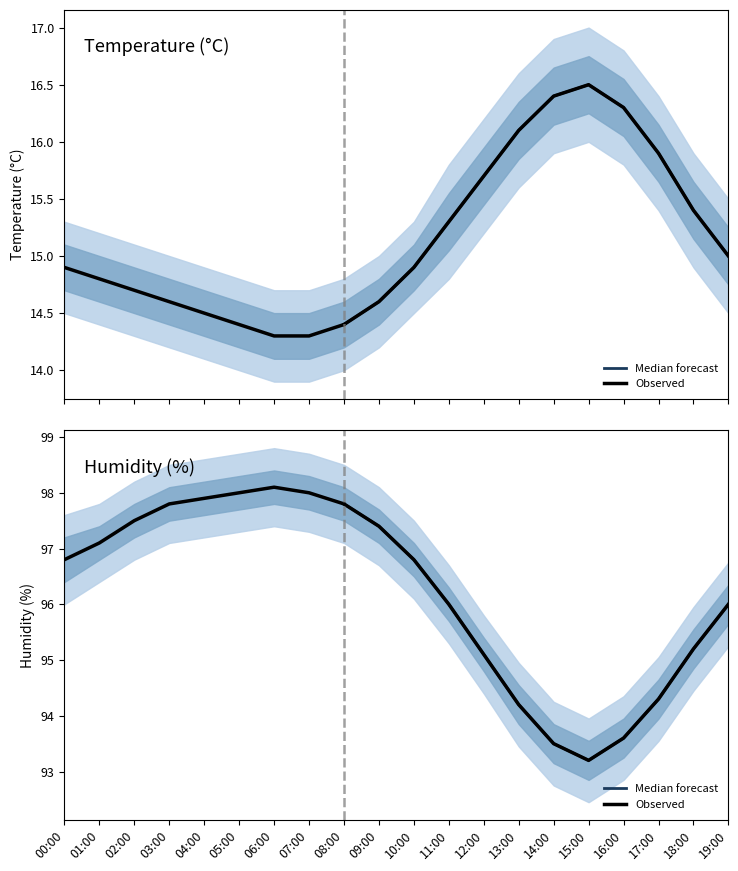

Between 04:00 and 19:00, which is larger?

19:00